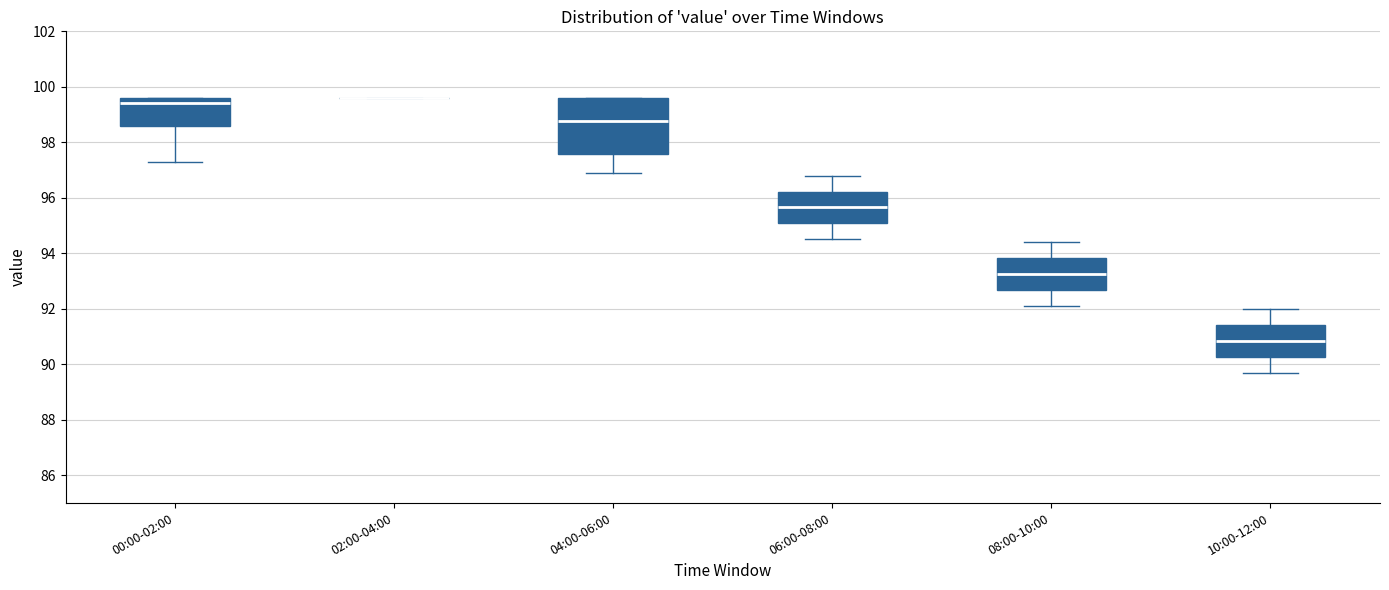

Reading left to right, read every box against the y-axis: the position of its median line, the range the box covers, and the ends of its whiskers. The values are not printed on the chart, so give them approximately, as read against the axis.

00:00-02:00: median 99.4, box 98.6 to 99.6, whiskers 97.4 to 99.6
02:00-04:00: box collapsed to a line at 99.6, whiskers 99.6 to 99.6
04:00-06:00: median 98.8, box 97.6 to 99.6, whiskers 97.0 to 99.6
06:00-08:00: median 95.6, box 95.0 to 96.2, whiskers 94.6 to 96.8
08:00-10:00: median 93.2, box 92.6 to 93.8, whiskers 92.2 to 94.4
10:00-12:00: median 90.8, box 90.2 to 91.4, whiskers 89.8 to 92.0